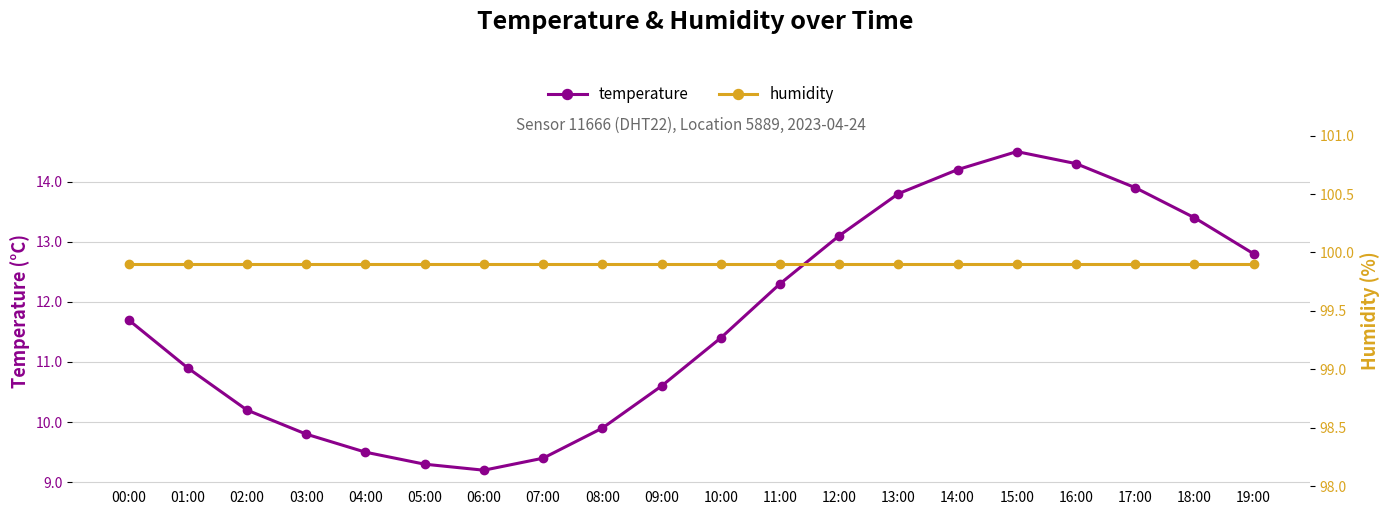

Is this an area chart (filled region under the line)?

No